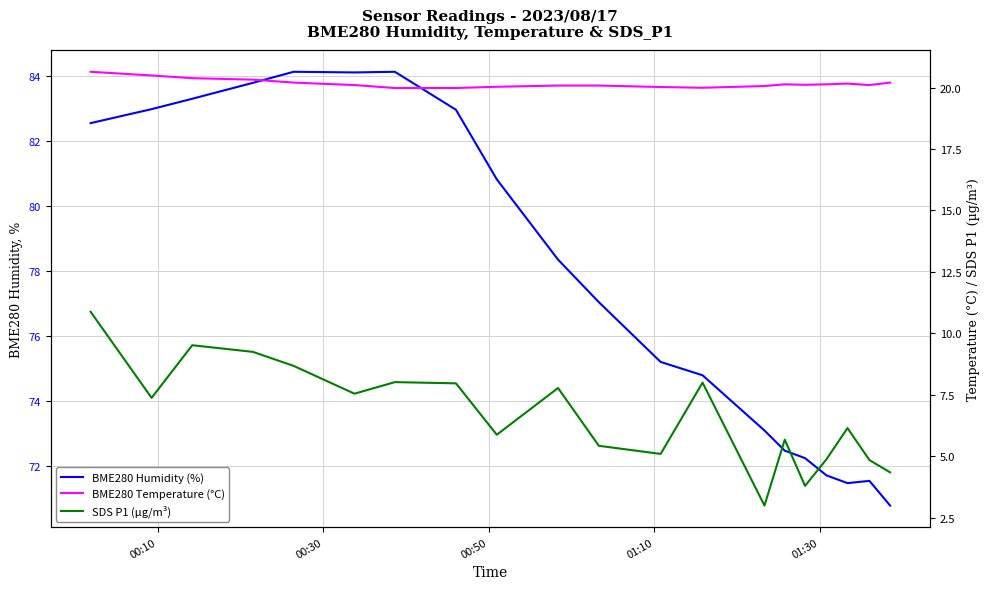

True or false: SDS P1 (µg/m³) and BME280 Temperature (°C) cross at least once.

False